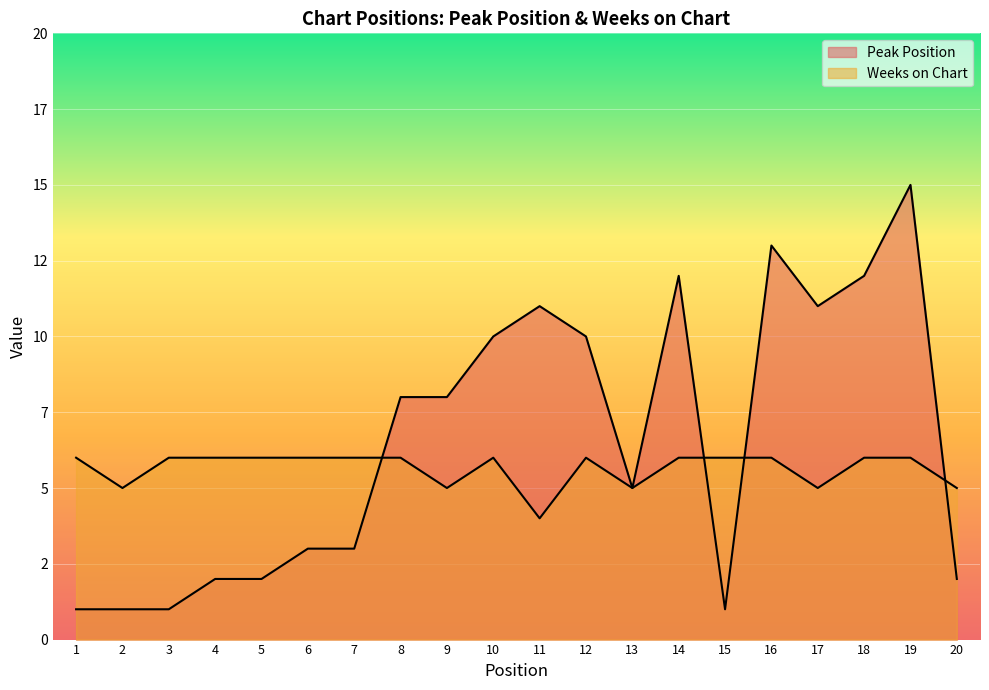

Where is Peak Position nearest to the value 8?

8